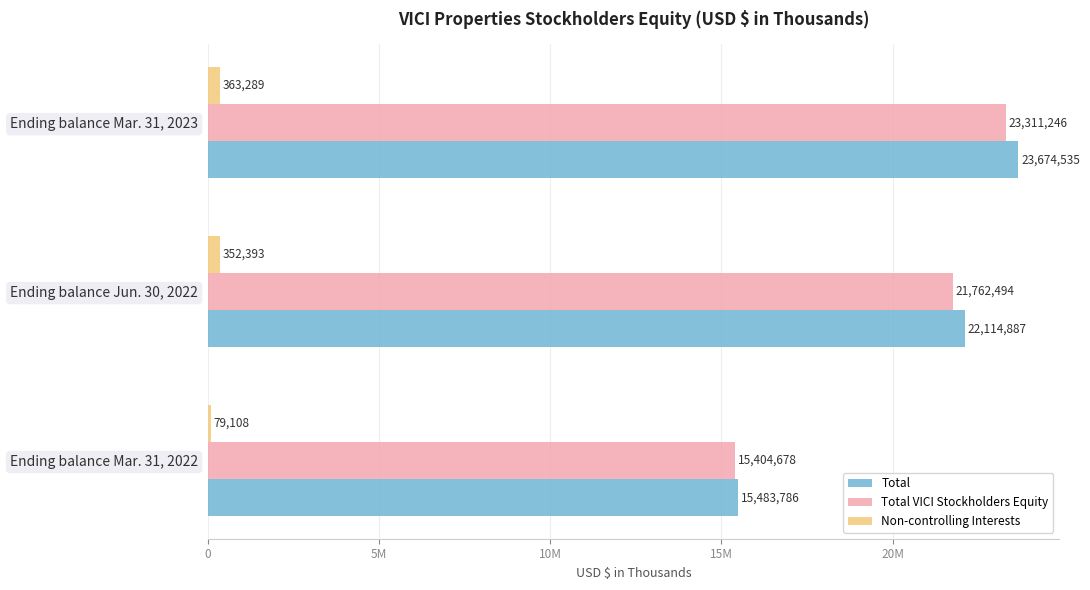

What are all the series names shown in the legend?

Total, Total VICI Stockholders Equity, Non-controlling Interests